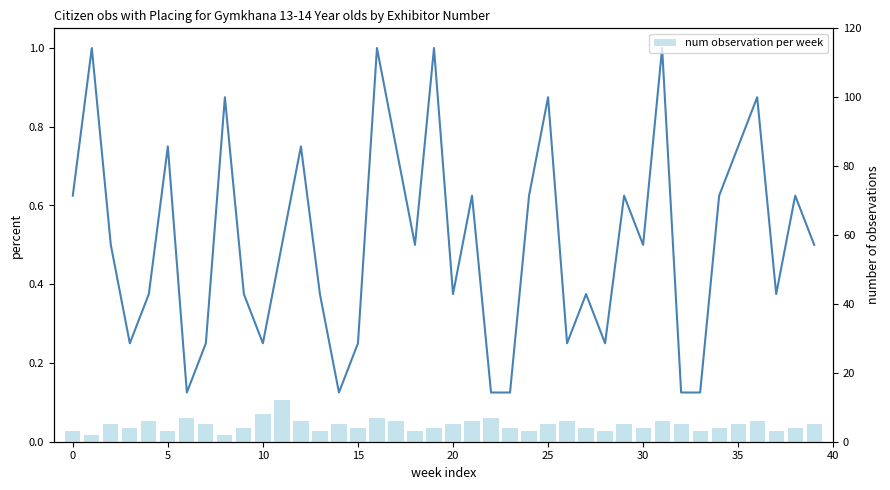

True or false: num observation per week has a value of 1.4 at 0.

False